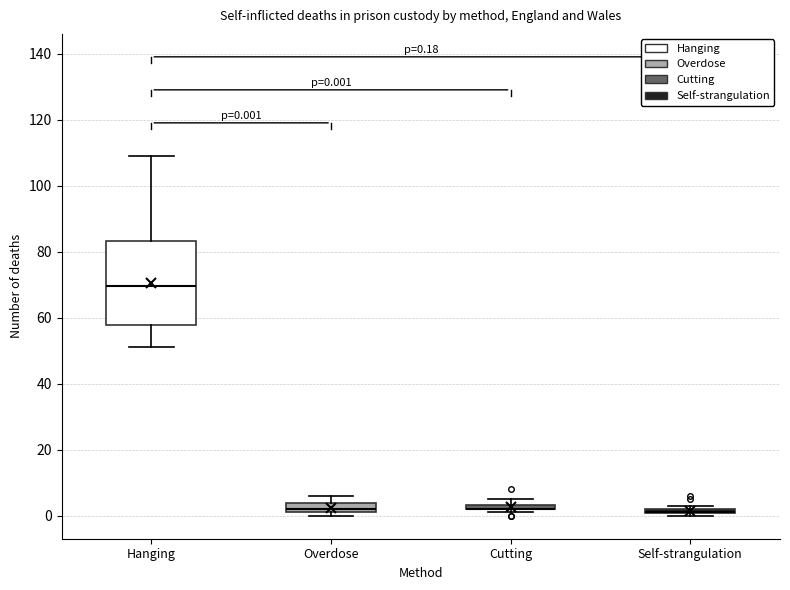

Which box is the tallest, from its lower edge to its upper edge?

Hanging